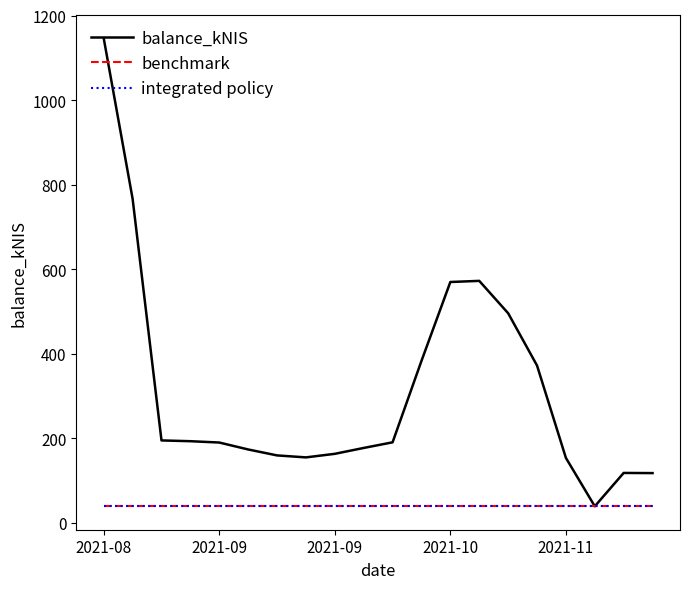

Which series has the largest total across all categories?

balance_kNIS